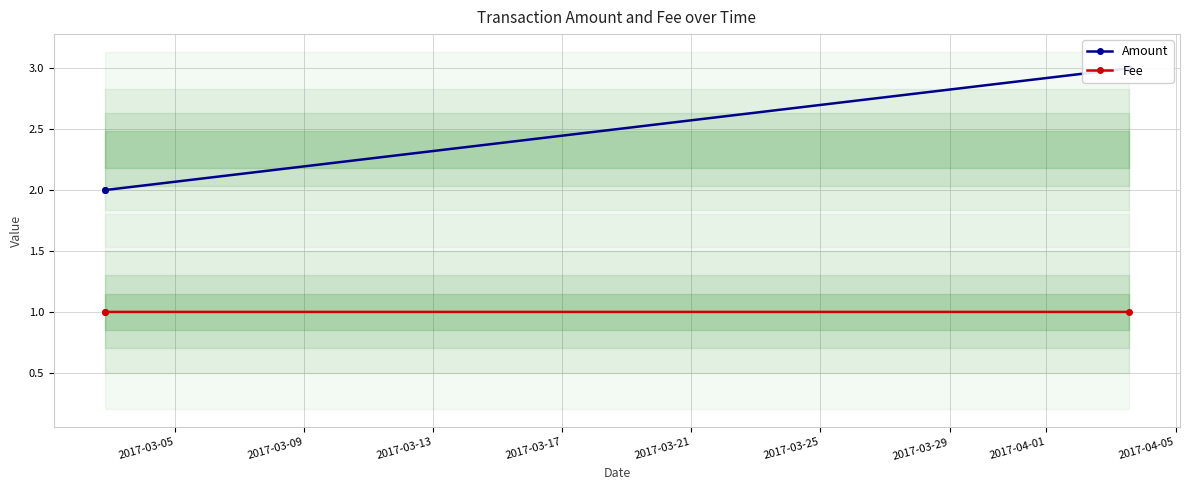

Which category has the lowest value in the Fee series?

2017-03-09